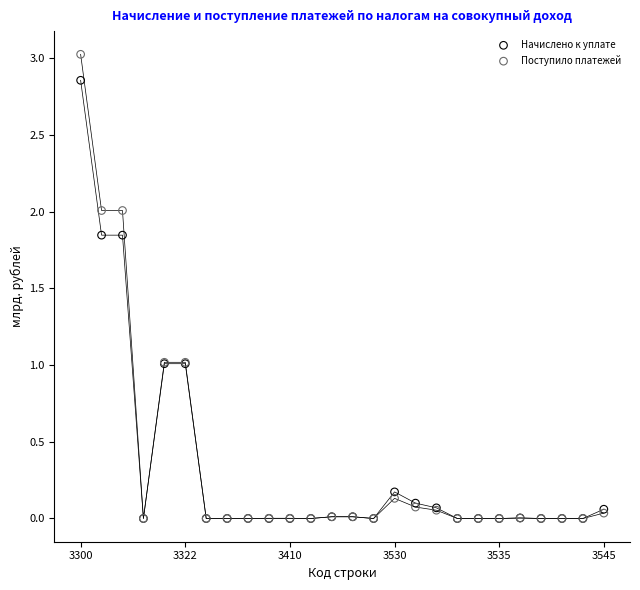

What are all the series names shown in the legend?

Начислено к уплате, Поступило платежей